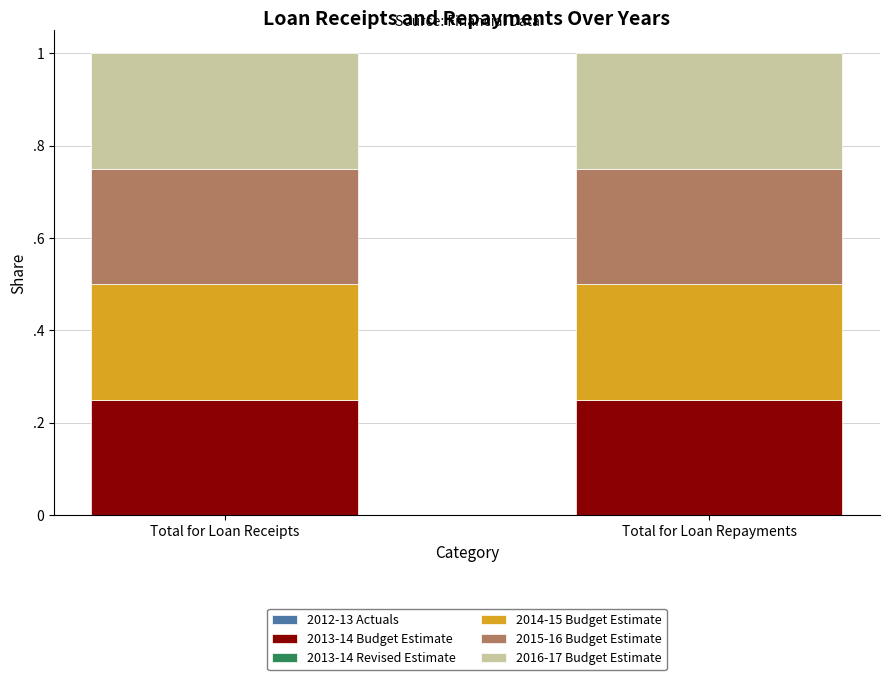

Between Total for Loan Receipts and Total for Loan Repayments, which is larger?

Total for Loan Receipts